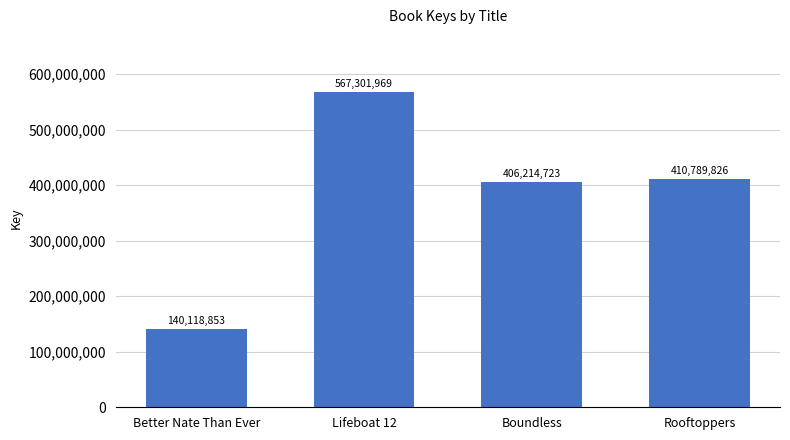

What is the greatest value displayed?

567301969